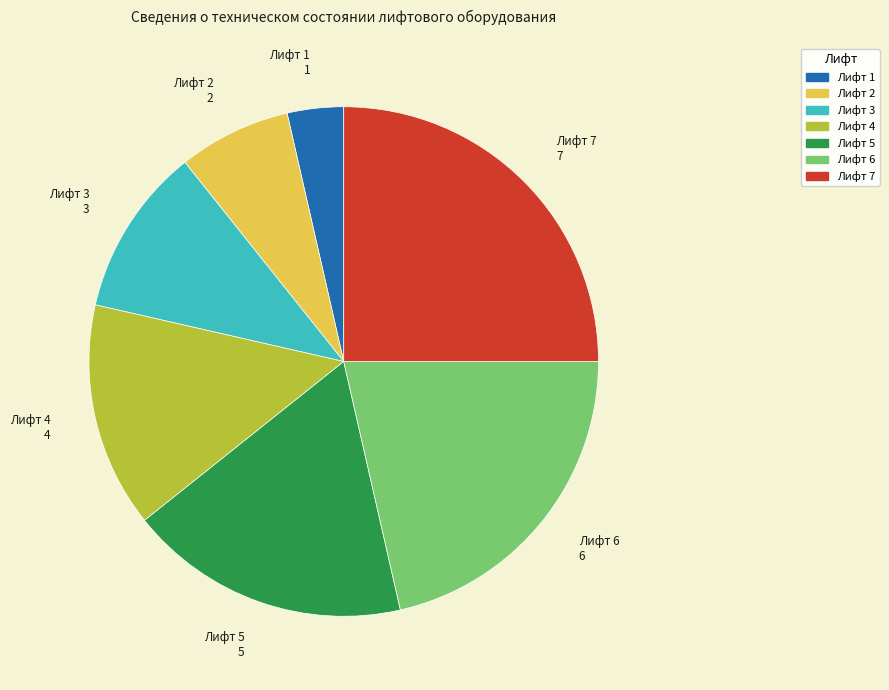

Which slice is the smallest?

Лифт 1